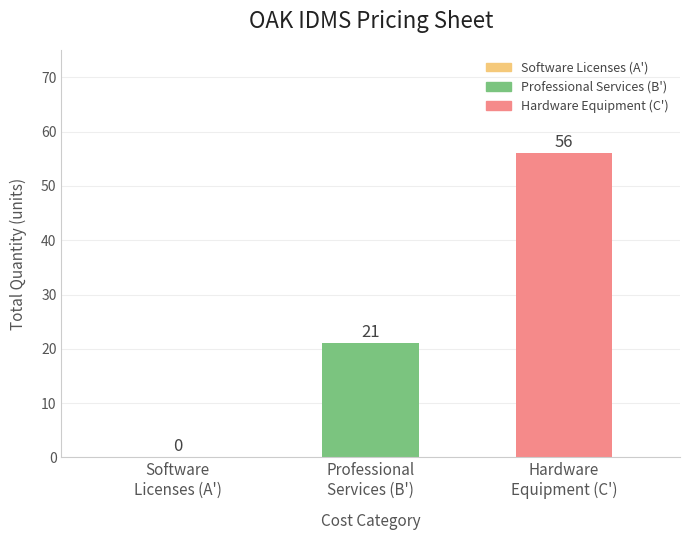

Reading right to left, extract all data points from this chart.

56	21	0